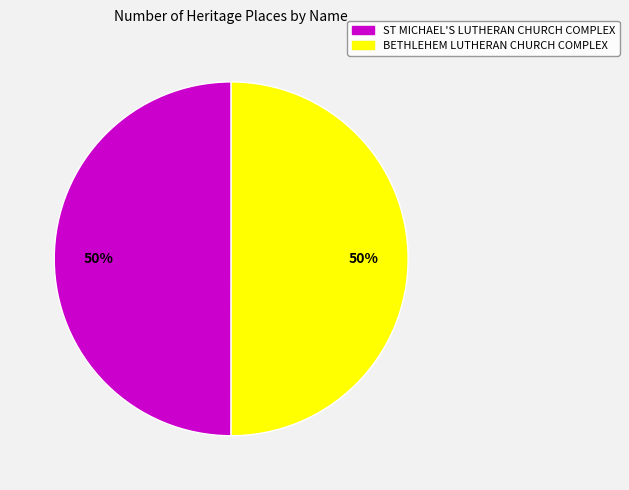

To the nearest percent, what portion does BETHLEHEM LUTHERAN CHURCH COMPLEX represent?

50%